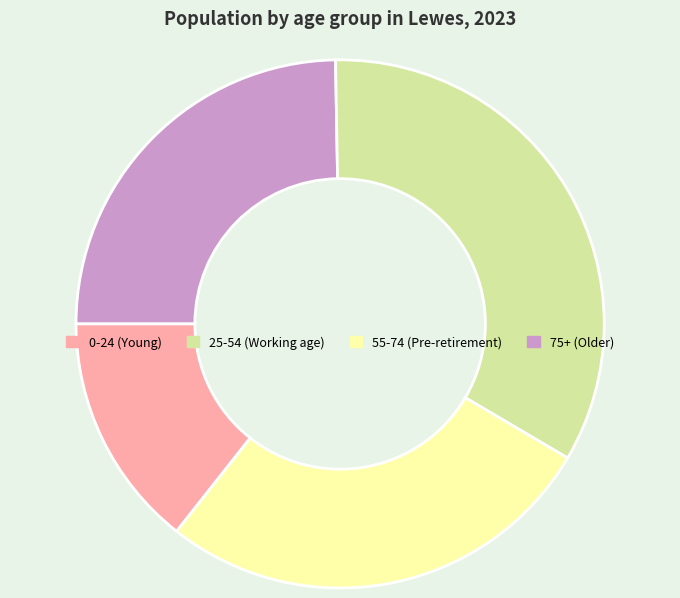

Is there any slice that represents more than half of the pie?

No